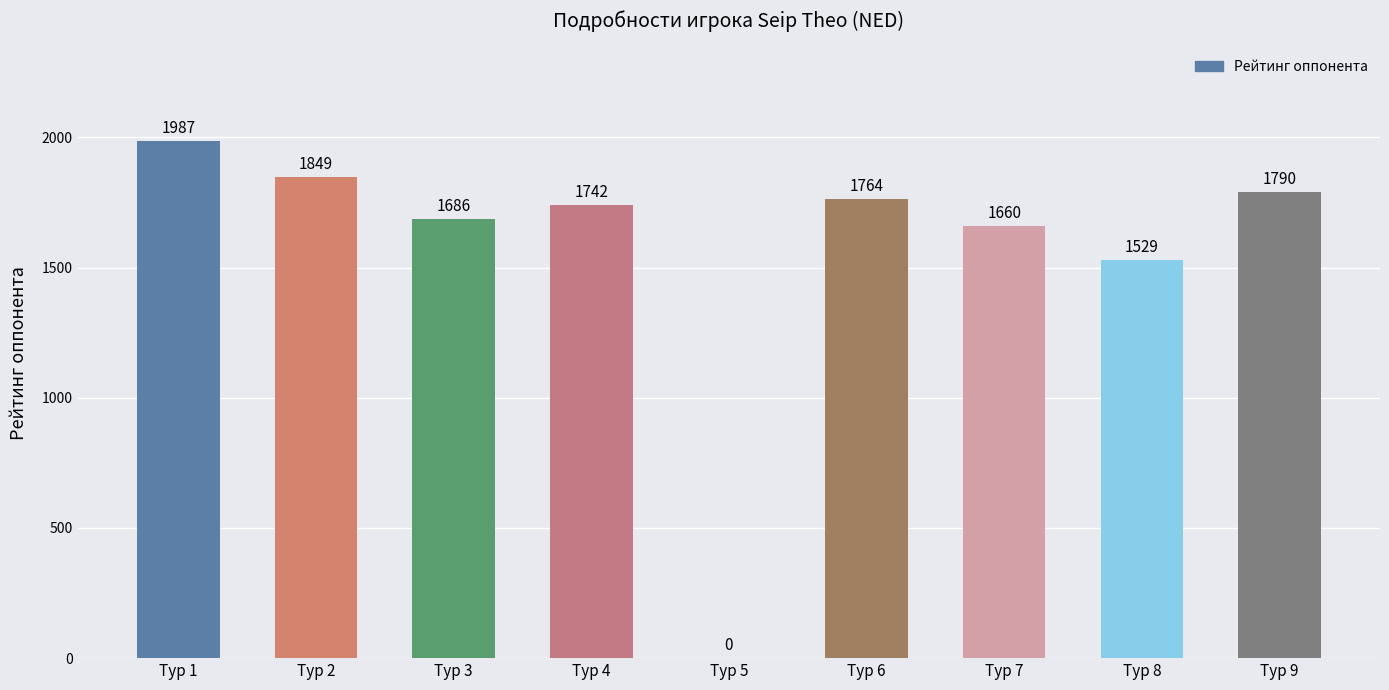

Between Тур 2 and Тур 1, which is larger?

Тур 1